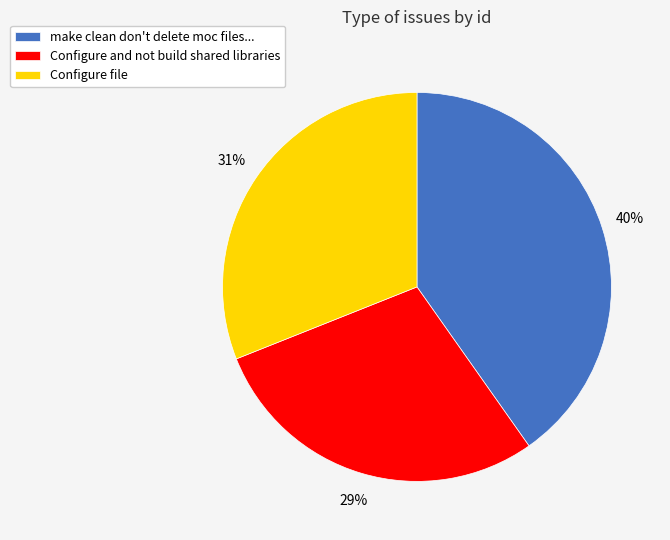

Which category has the smallest portion of the pie?

Configure and not build shared libraries